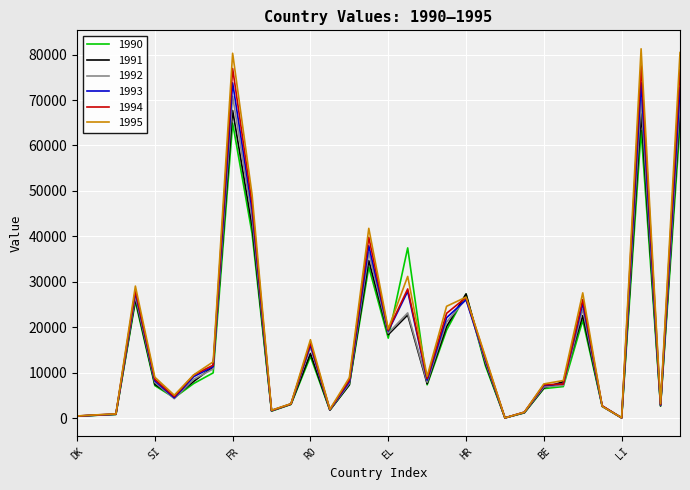

Which category has the highest value in the 1995 series?

ES